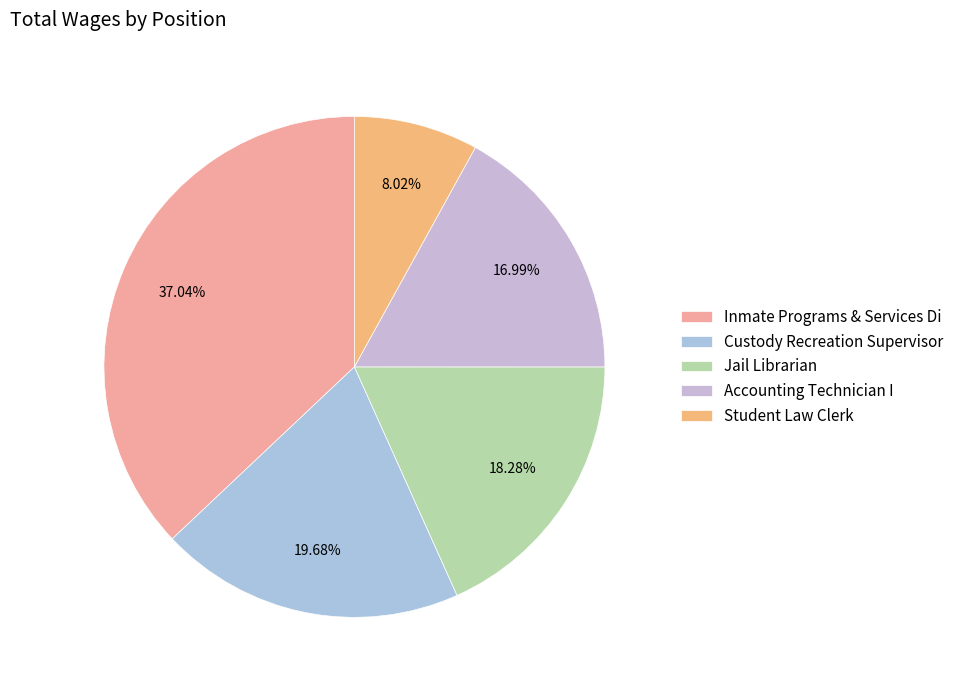

To the nearest percent, what percentage of the pie is Student Law Clerk?

8%